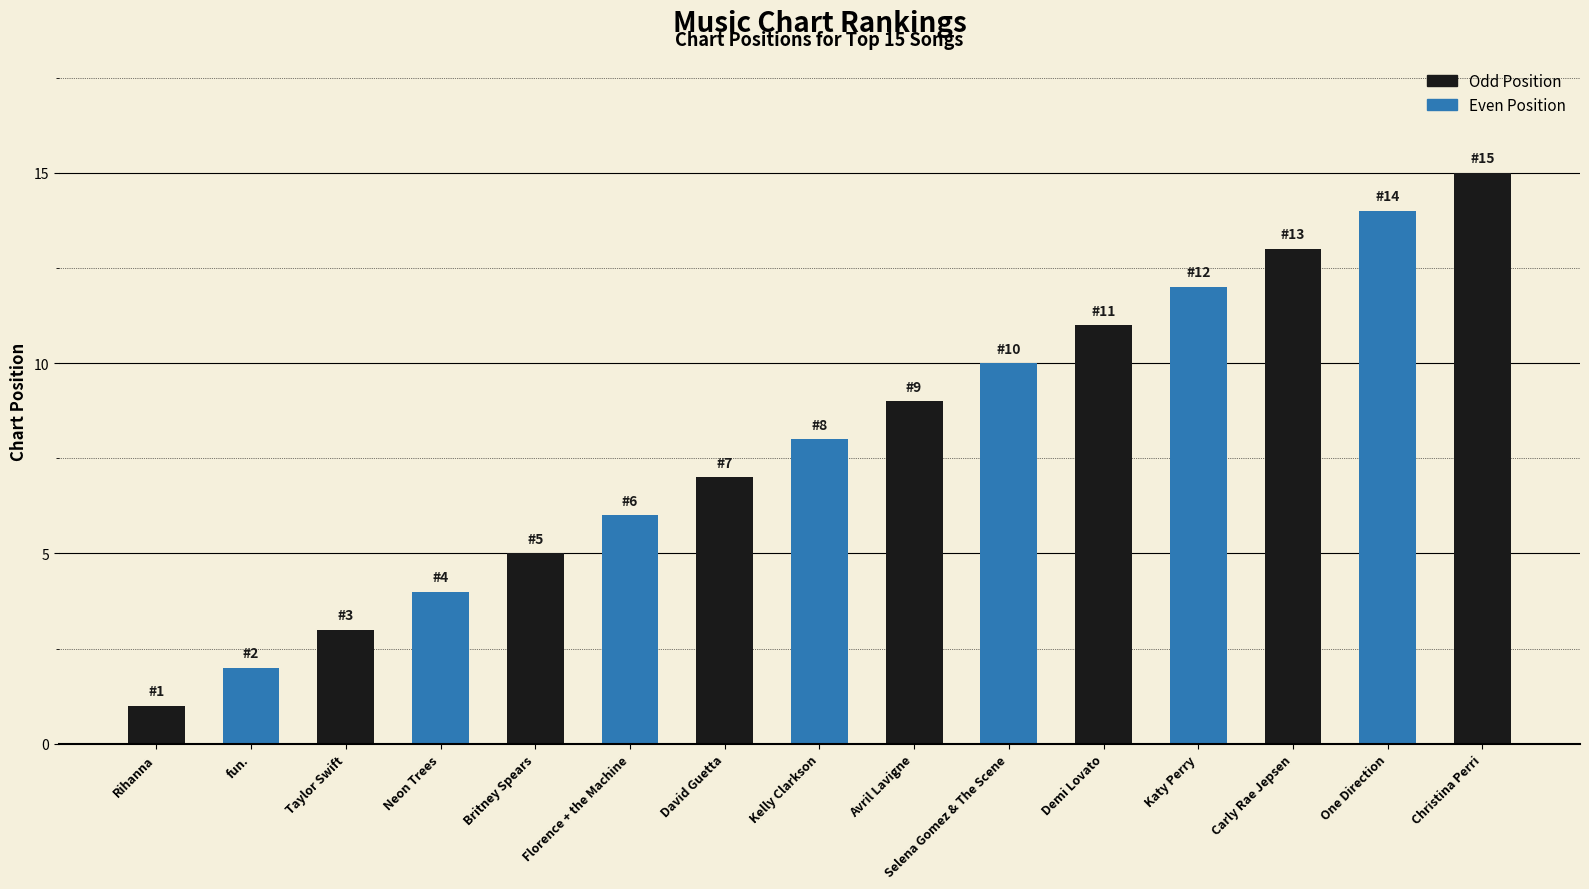

Count the number of data series in this chart.

1